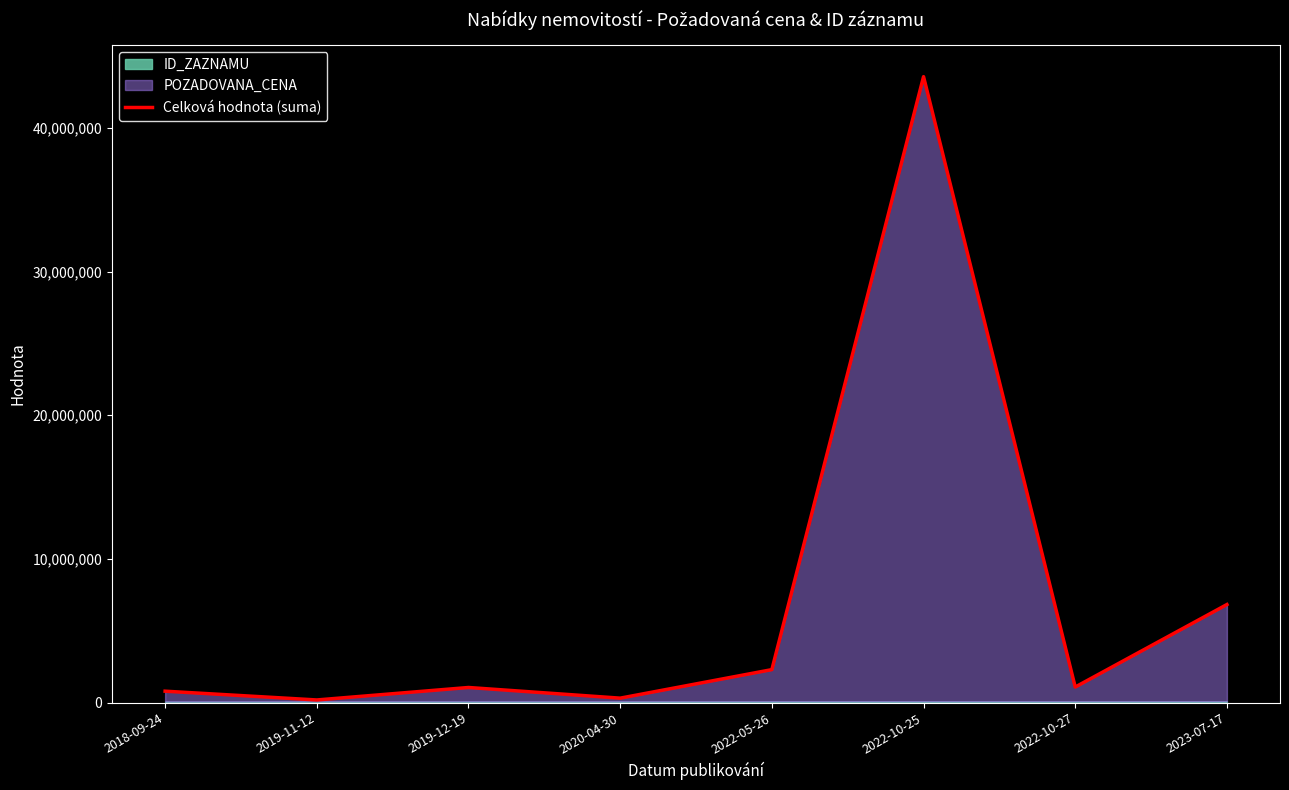

The value at 2022-10-25 is 43557137. True or false?

True